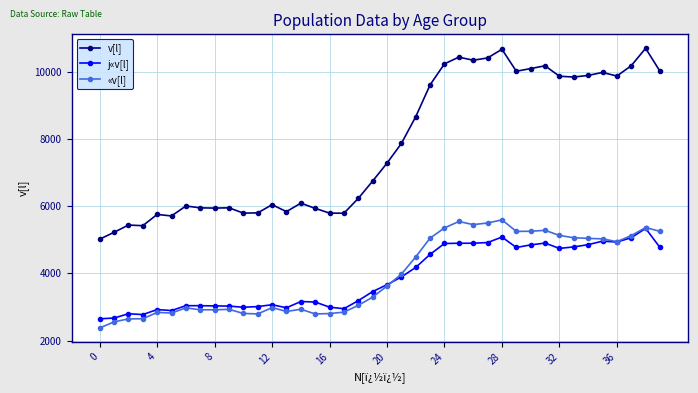

Which series has the largest range (max minus min)?

v[l]